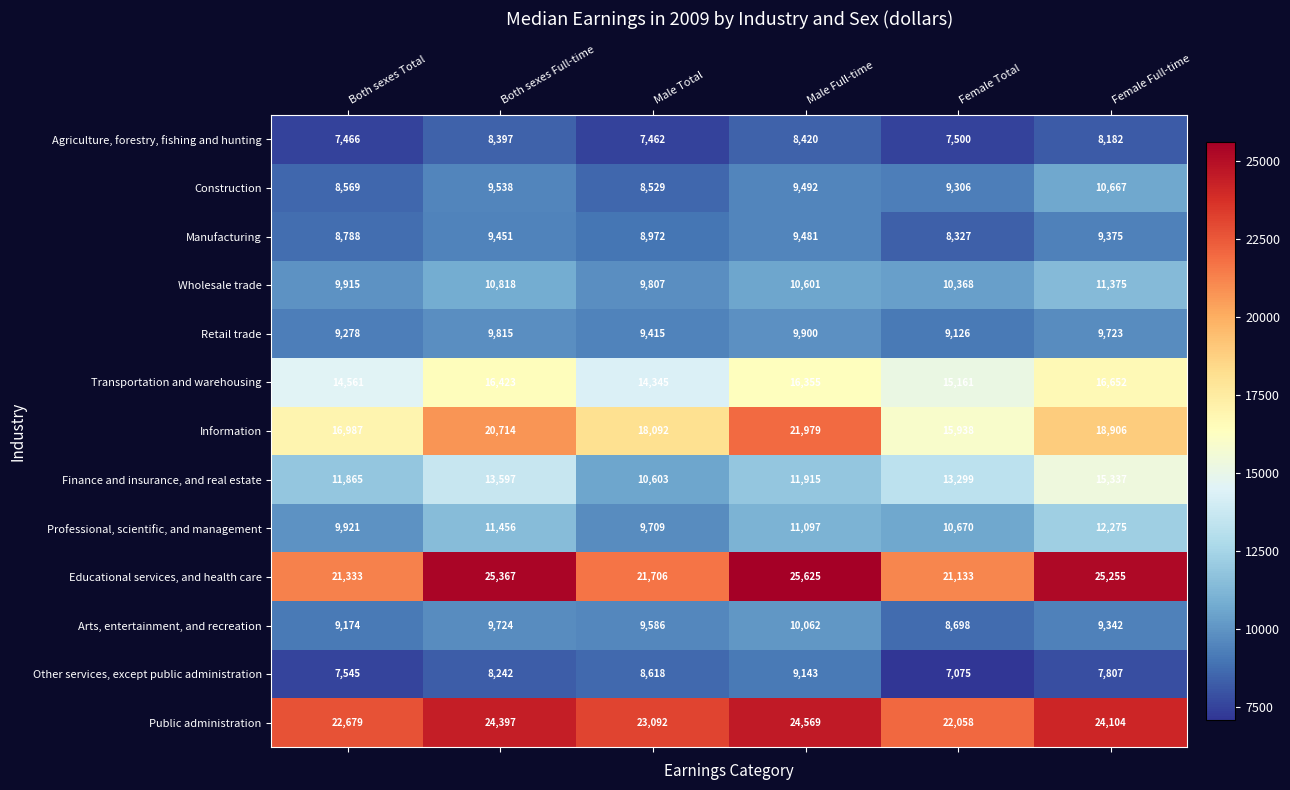

At how many categories does at least one series exceed 19660?

6